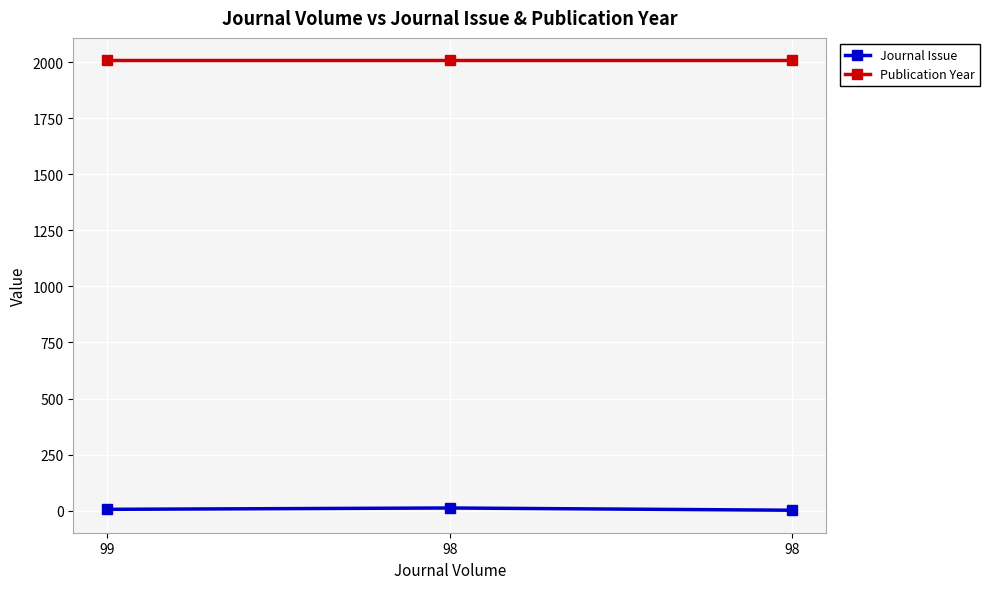

The Journal Issue series shows 3 at 98. True or false?

False